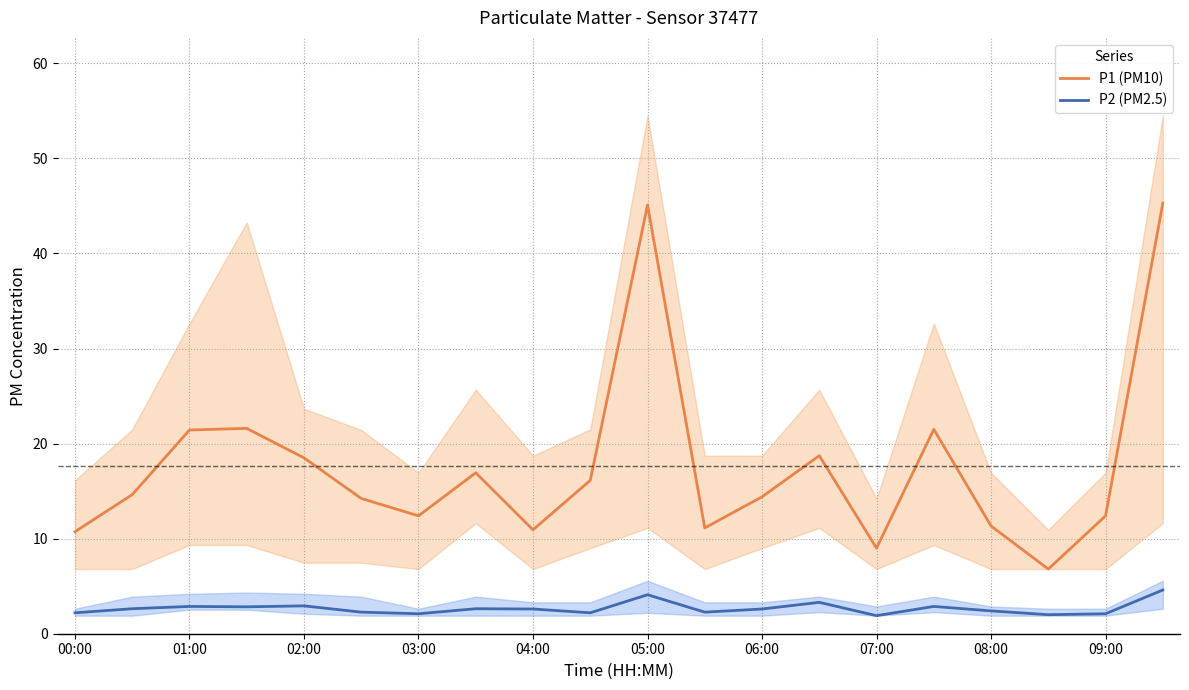

True or false: P1 (PM10) and P2 (PM2.5) cross at least once.

False